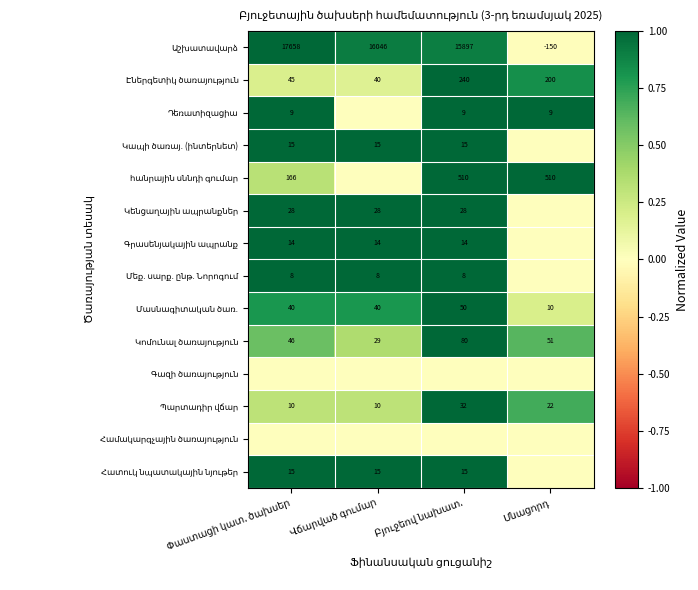

At which label is Կենցաղային ապրանքներ closest to 0?

Մնացորդ